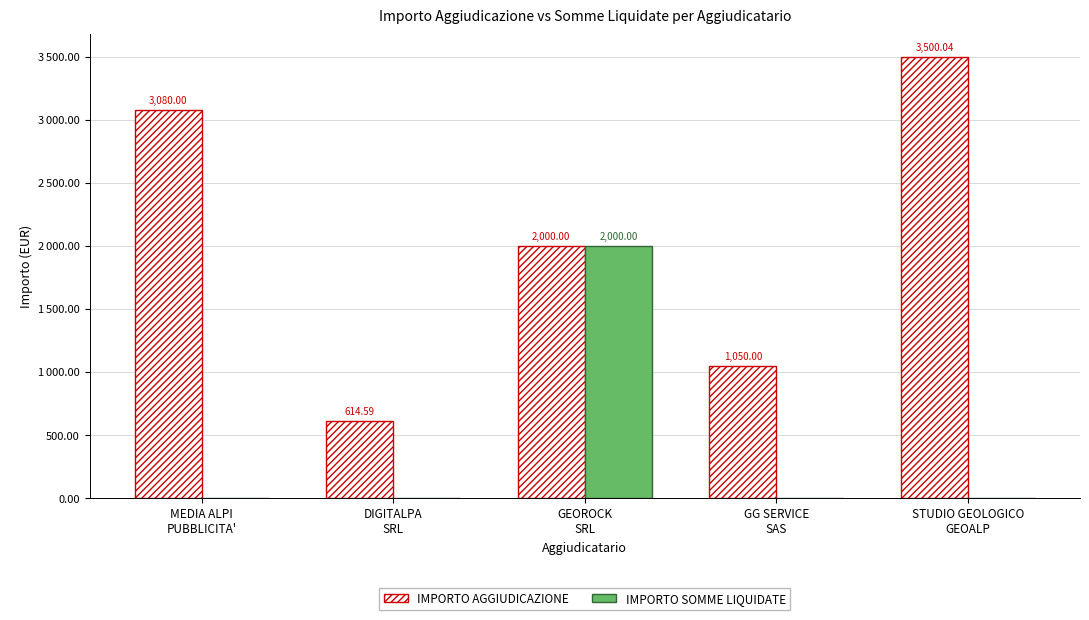

Are the bars horizontal?

No